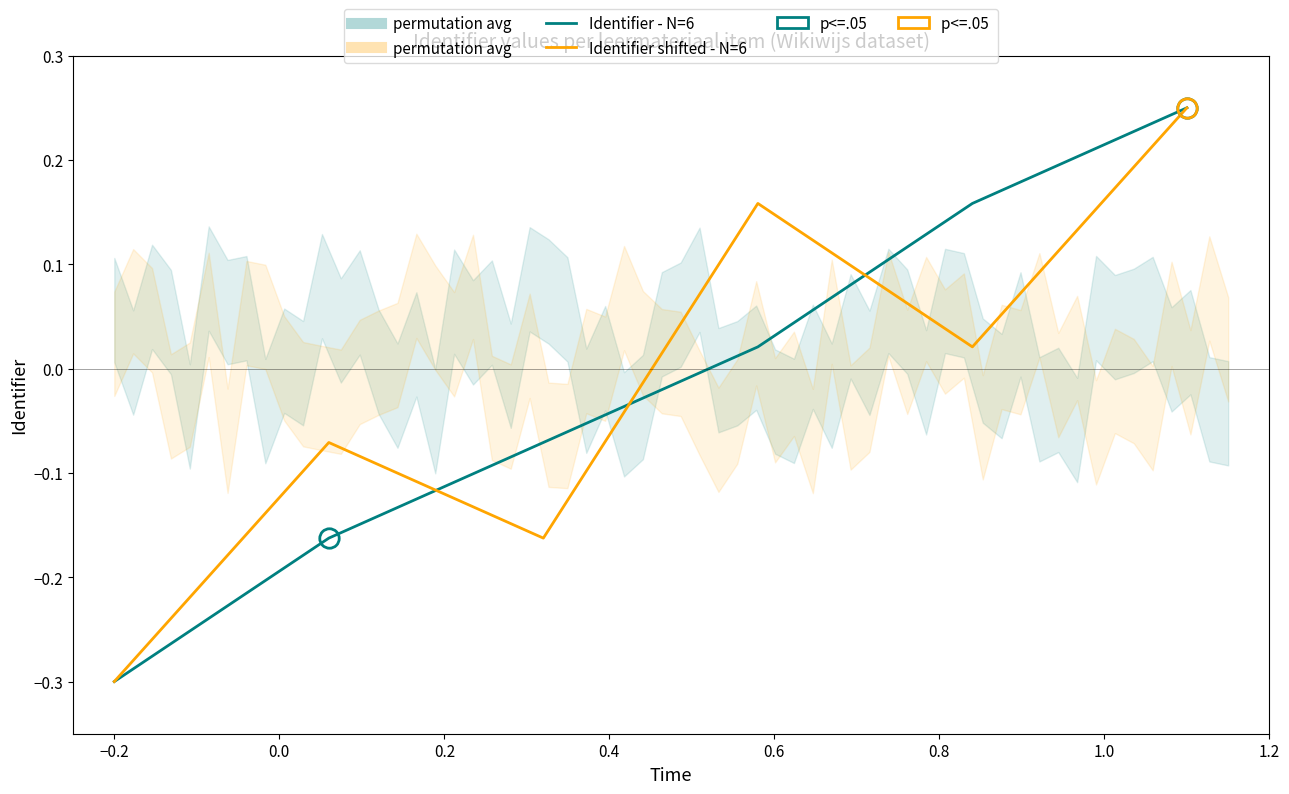

Count the number of data series in this chart.

2